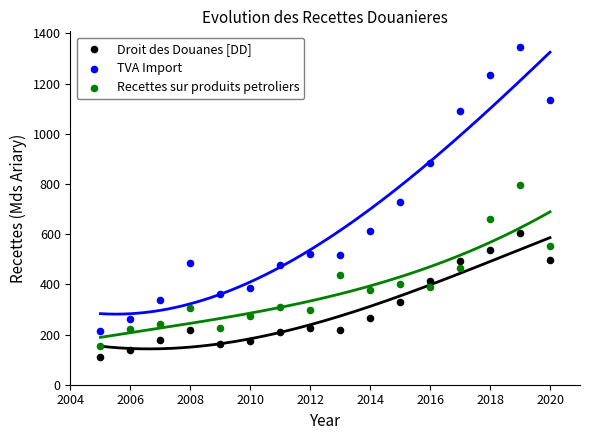

Which series reaches the maximum Y coordinate?

TVA Import